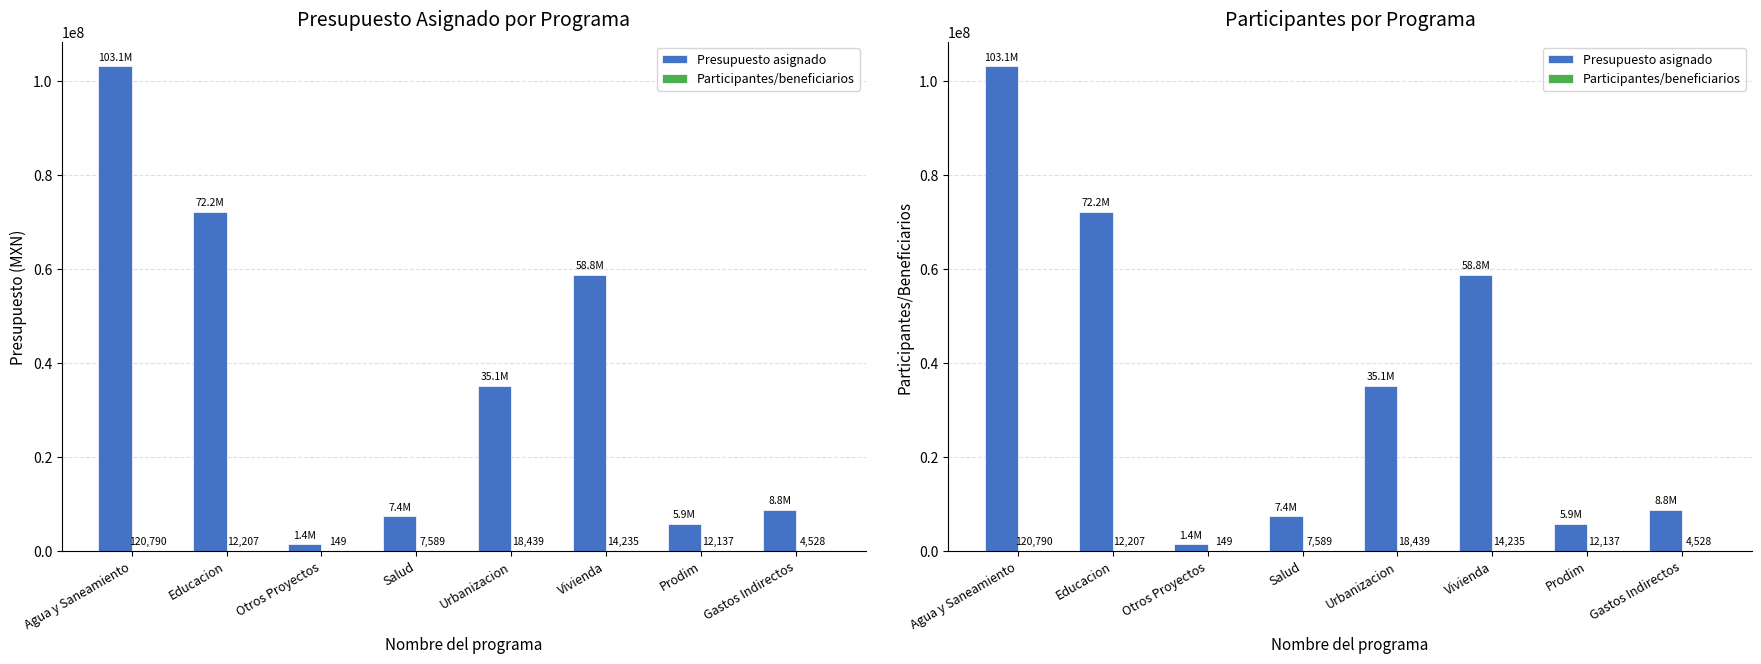

How many groups of bars are there?

8